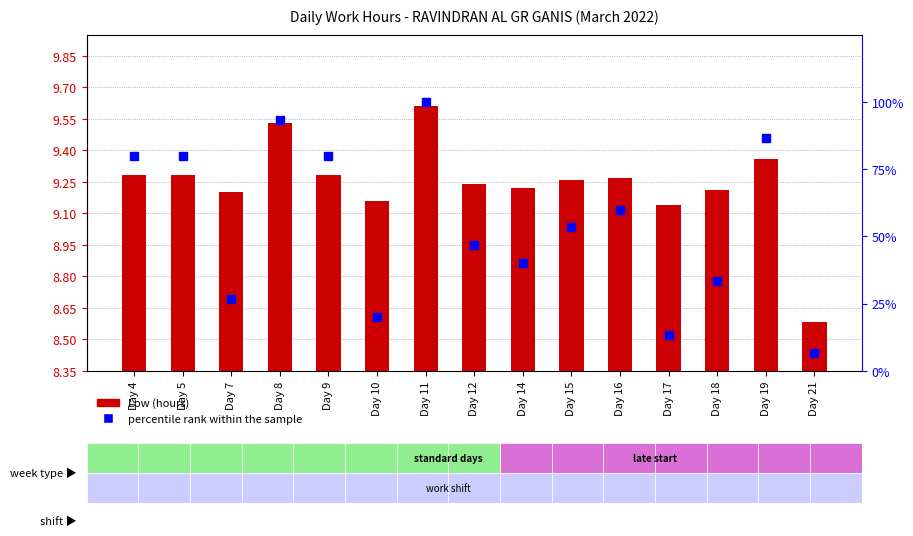

Which series has the widest spread of Y values?

percentile rank within the sample